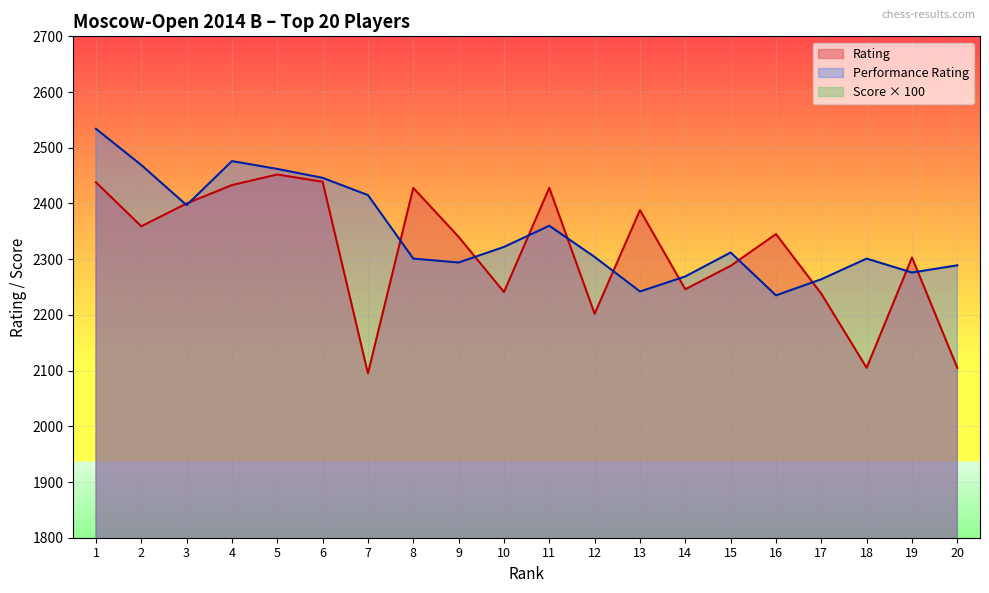

True or false: Performance Rating and Score cross at least once.

False